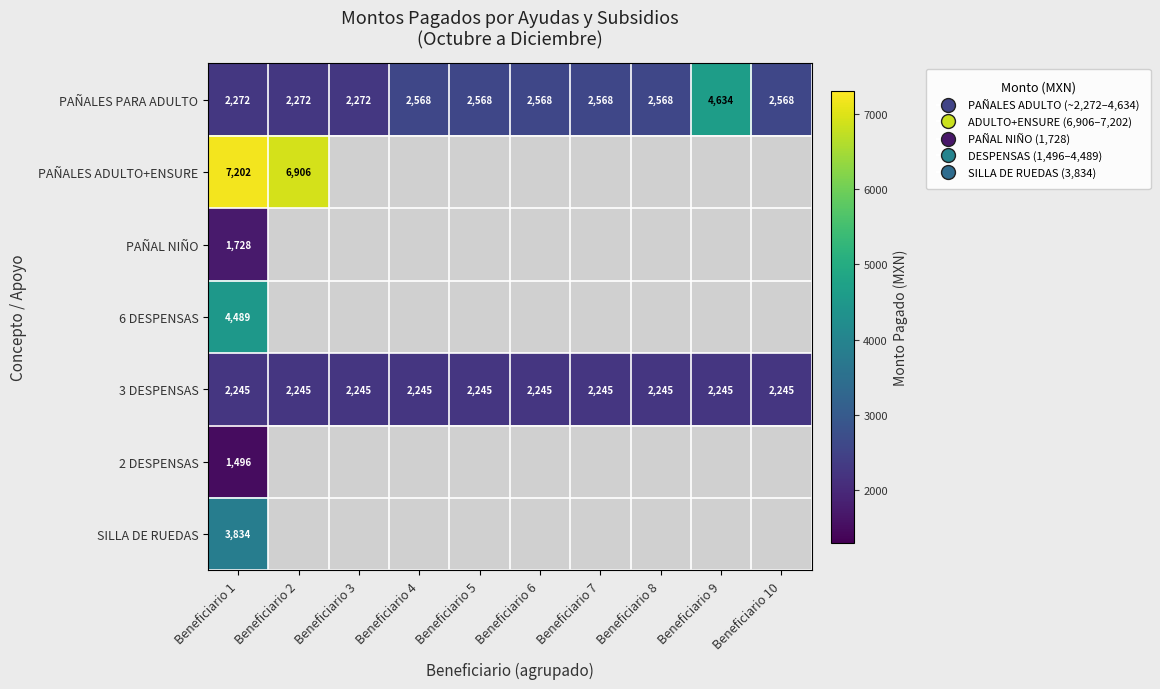

Where is SILLA DE RUEDAS nearest to the value 3834?

Beneficiario 1